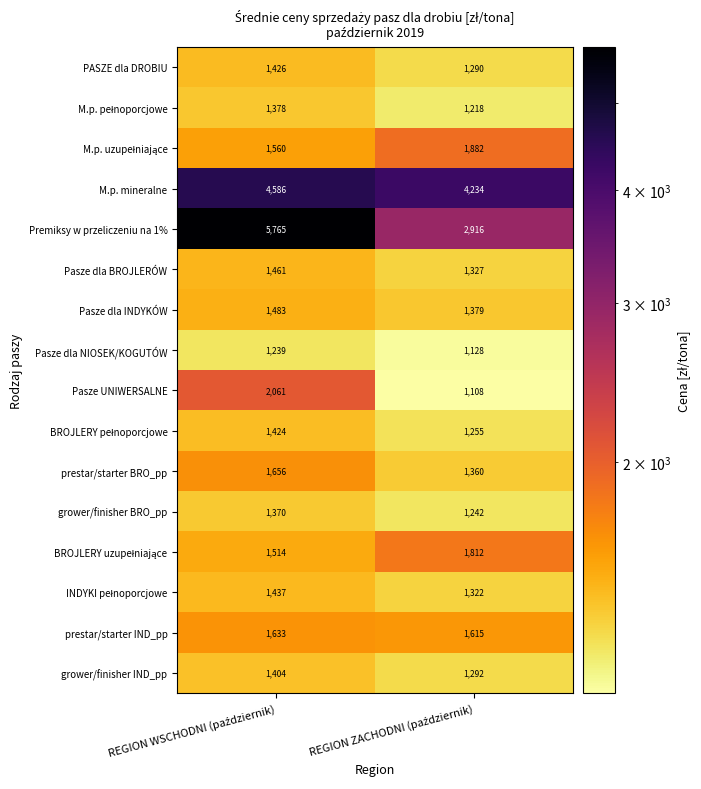

Which series has the largest range (max minus min)?

Premiksy w przeliczeniu na 1%